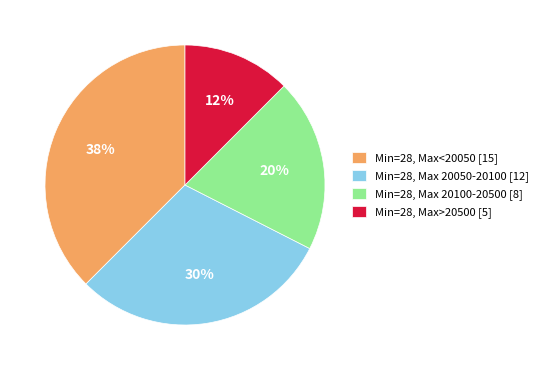

Rank the categories by value from highest to lowest.

Min=28, Max<20050 [15], Min=28, Max 20050-20100 [12], Min=28, Max 20100-20500 [8], Min=28, Max>20500 [5]